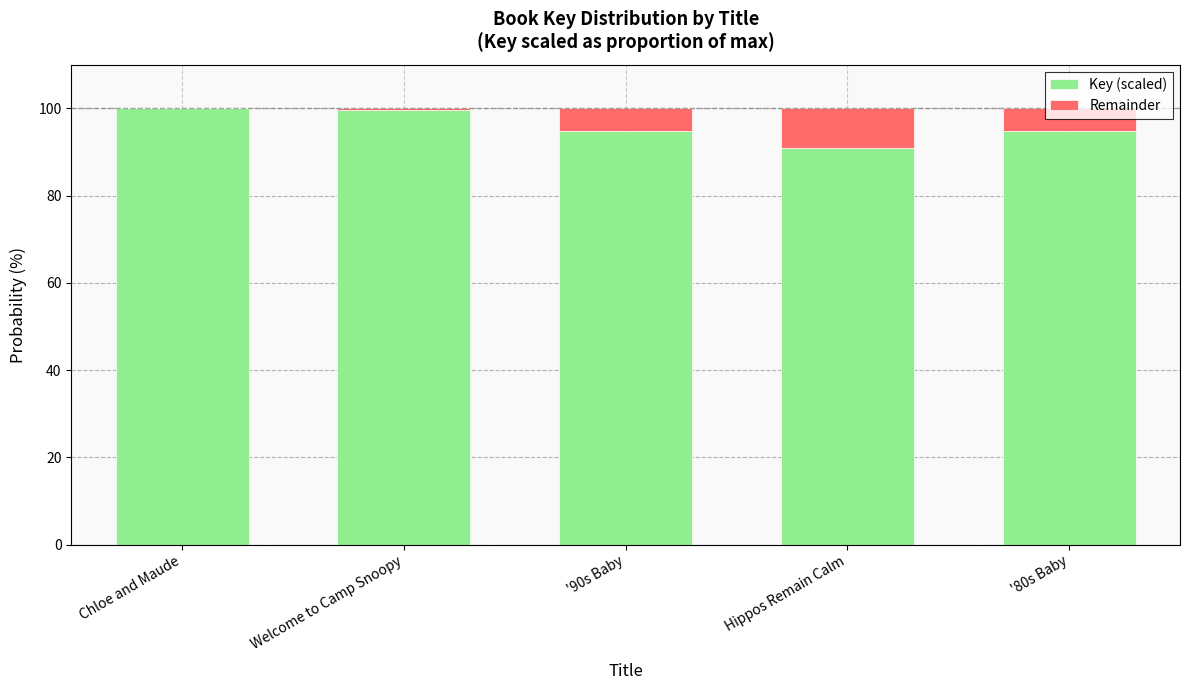

What is the sum of all Key (scaled) values?

480.0